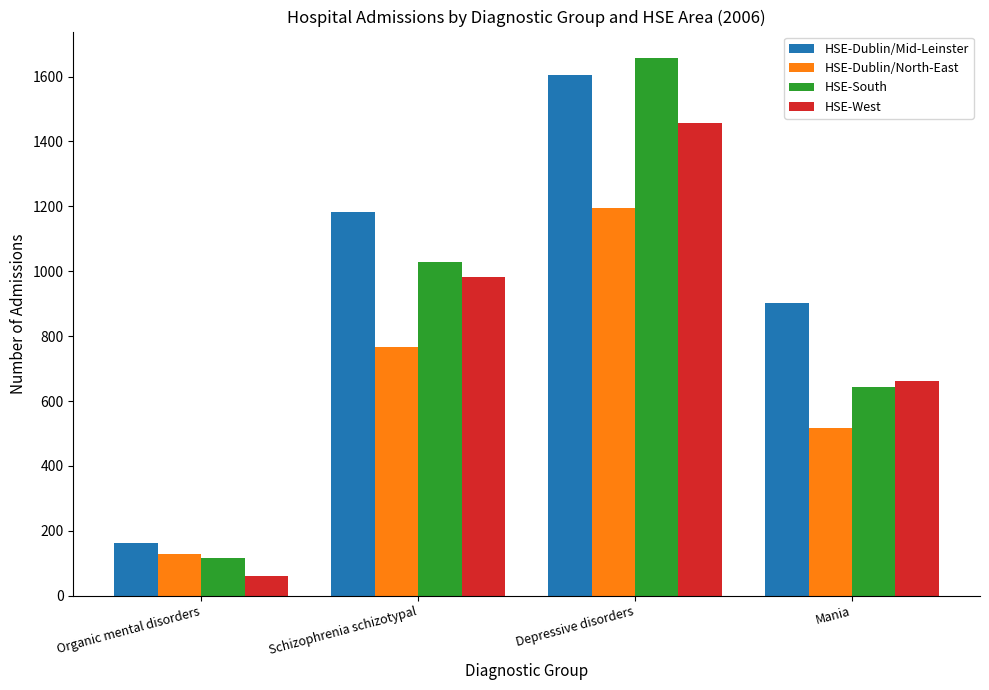

What is the difference between the HSE-South values at Schizophrenia schizotypal and Mania?

386